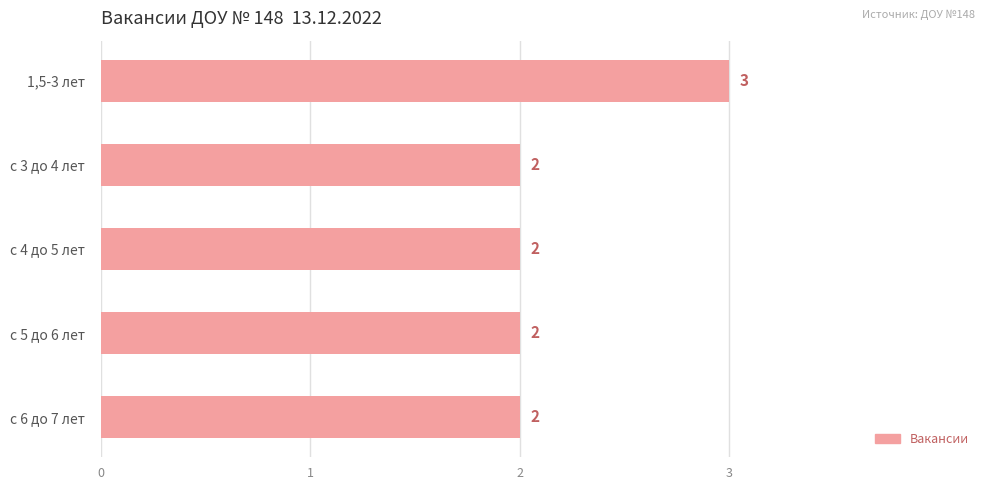

What is the greatest value displayed?

3